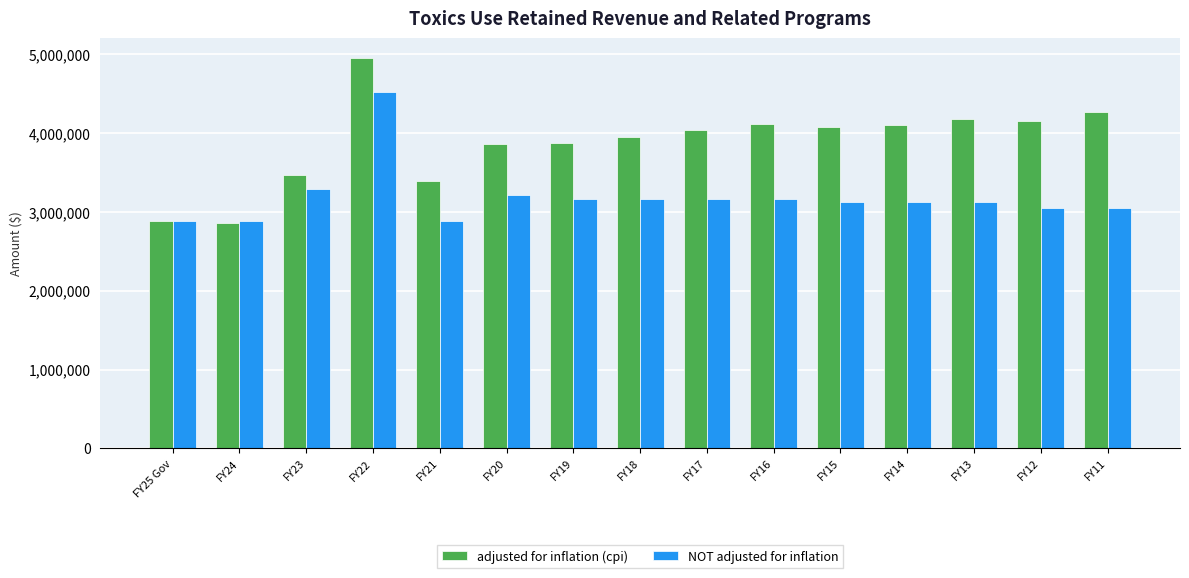

What are all the series names shown in the legend?

adjusted for inflation (cpi), NOT adjusted for inflation